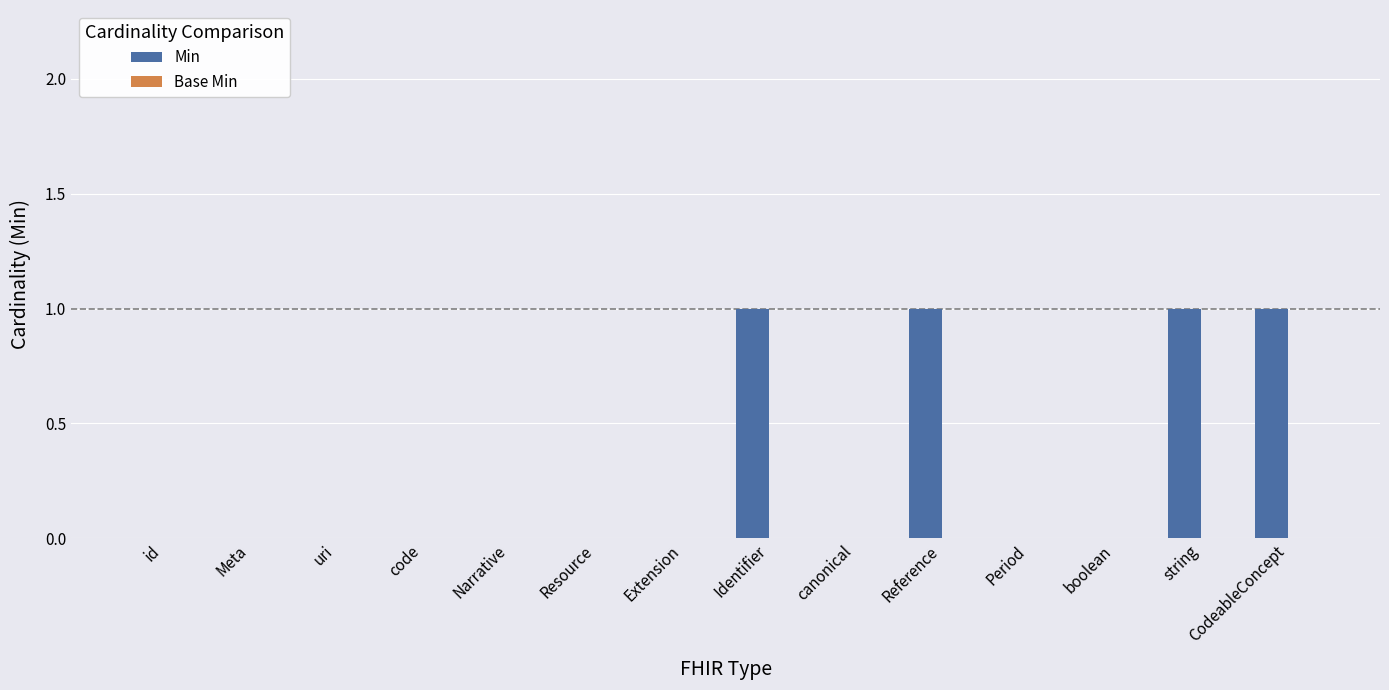

What is the sum of all values?

4